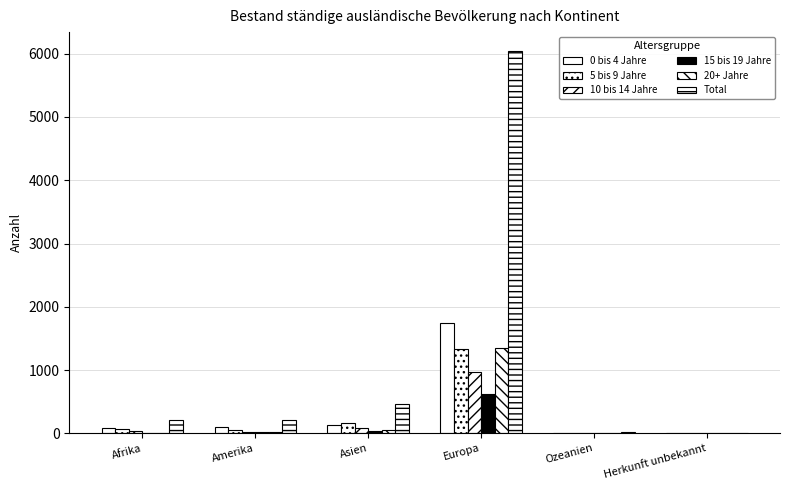

Reading right to left, transcribe all the data shown in this chart.

0 bis 4 Jahre: 3	7	1751	125	94	80
5 bis 9 Jahre: 4	5	1340	168	53	77
10 bis 14 Jahre: 1	2	968	87	23	44
15 bis 19 Jahre: 0	0	623	36	20	8
20+ Jahre: 0	1	1357	52	15	6
Total: 8	15	6039	468	205	215